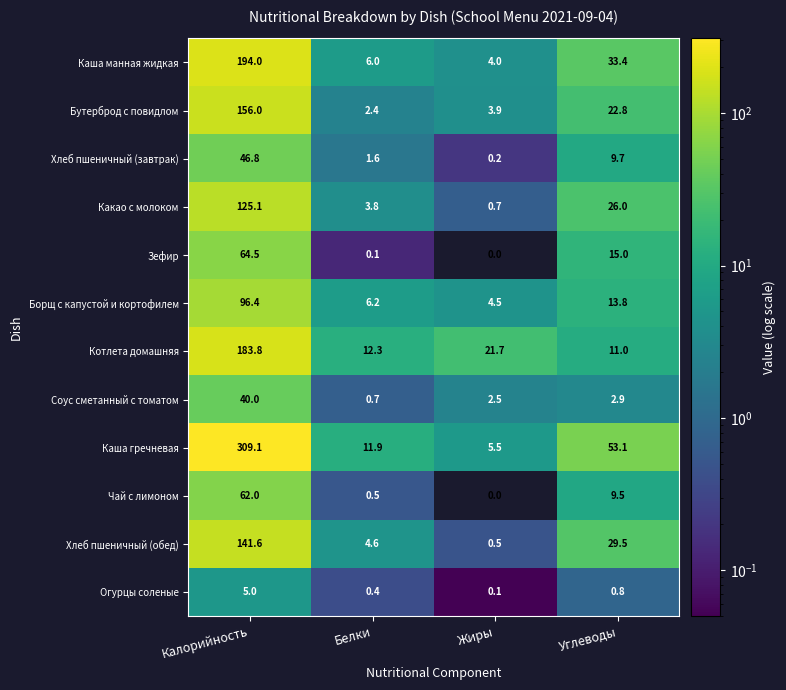

What is the average value of the Зефир series?

19.9